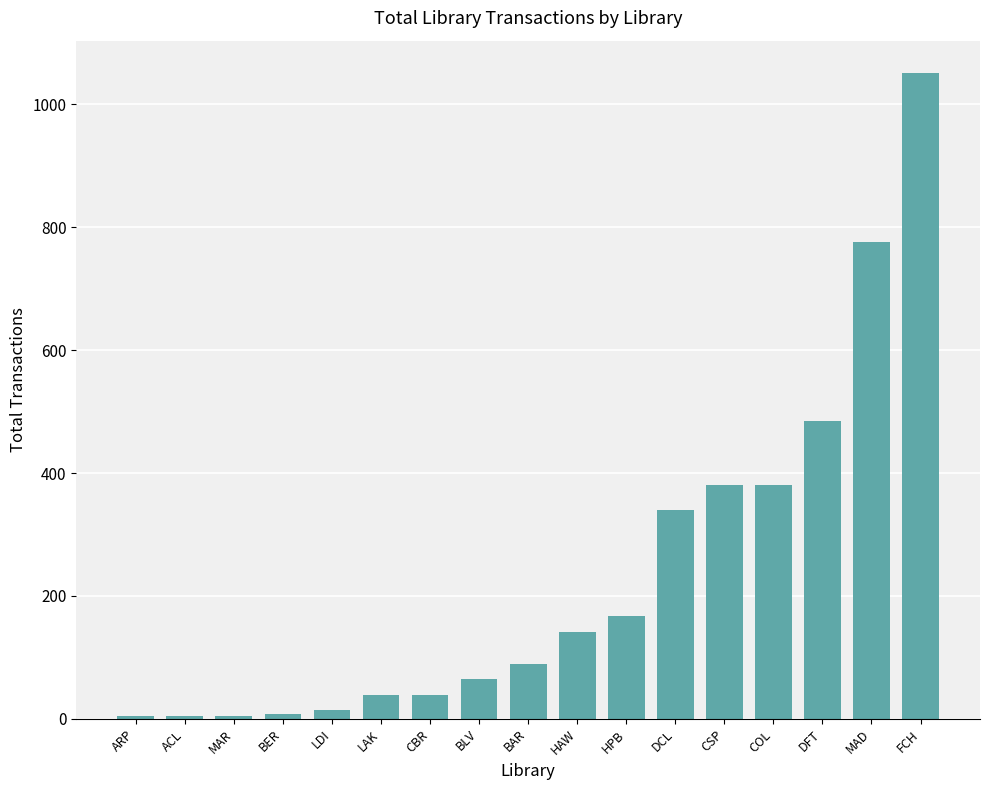

Which has a higher value, HAW or COL?

COL